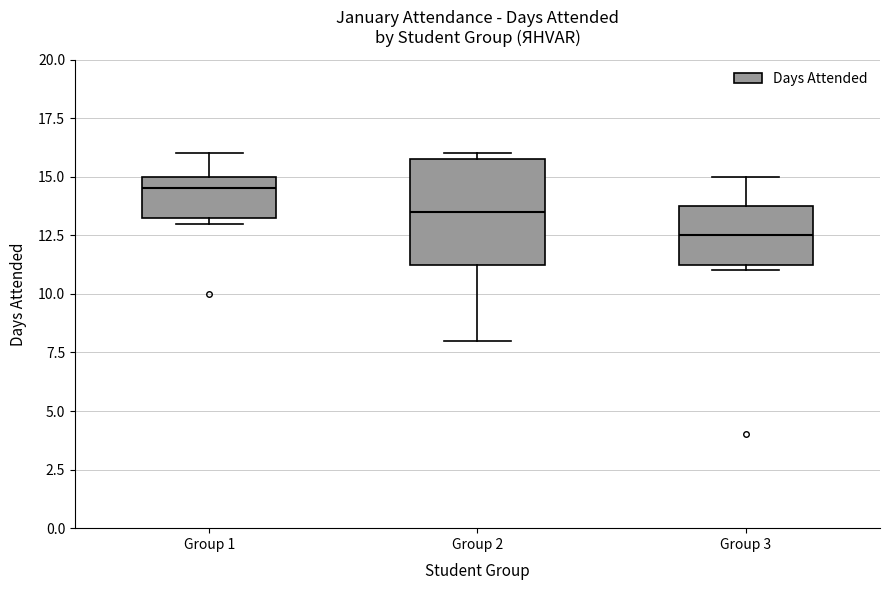

Where is the upper edge of the box for Group 2 on the y-axis? The values are not printed on the chart, so give them approximately, as read against the axis.

16.0